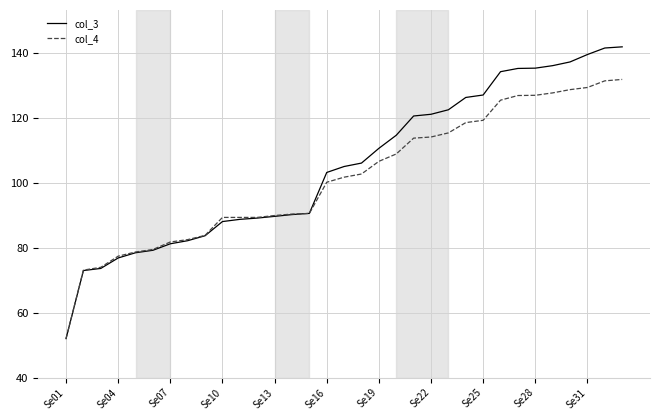

Which series has the widest spread of values?

col_3